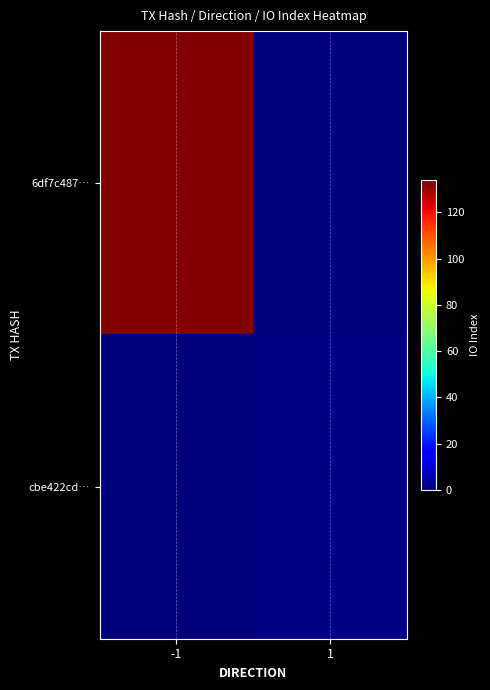

How many categories are shown in the chart?

2